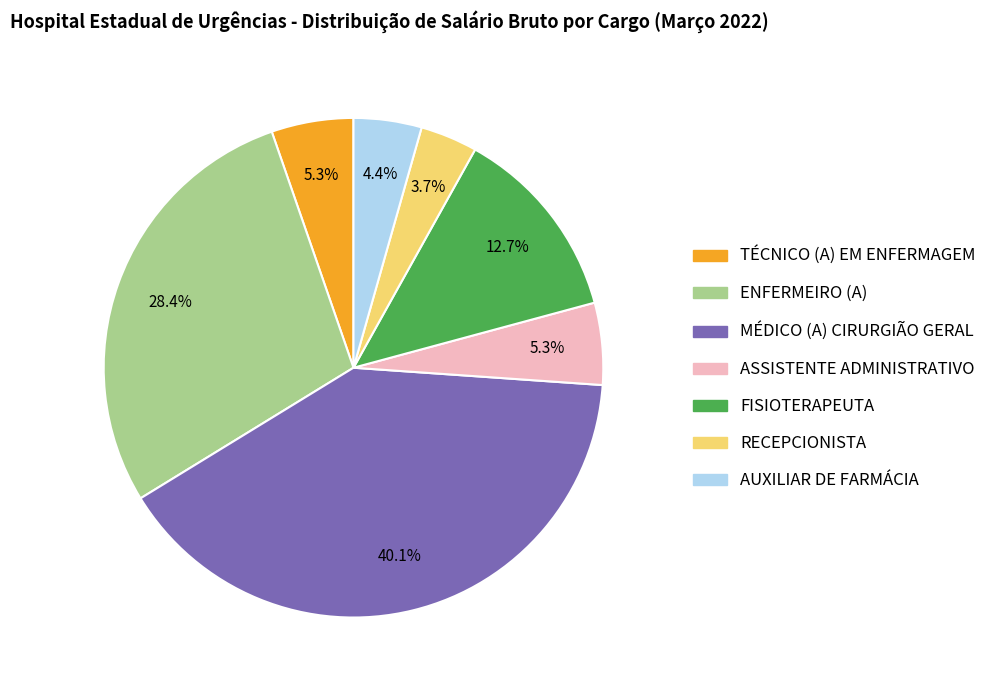

What percentage is the RECEPCIONISTA slice, to the nearest percent?

4%